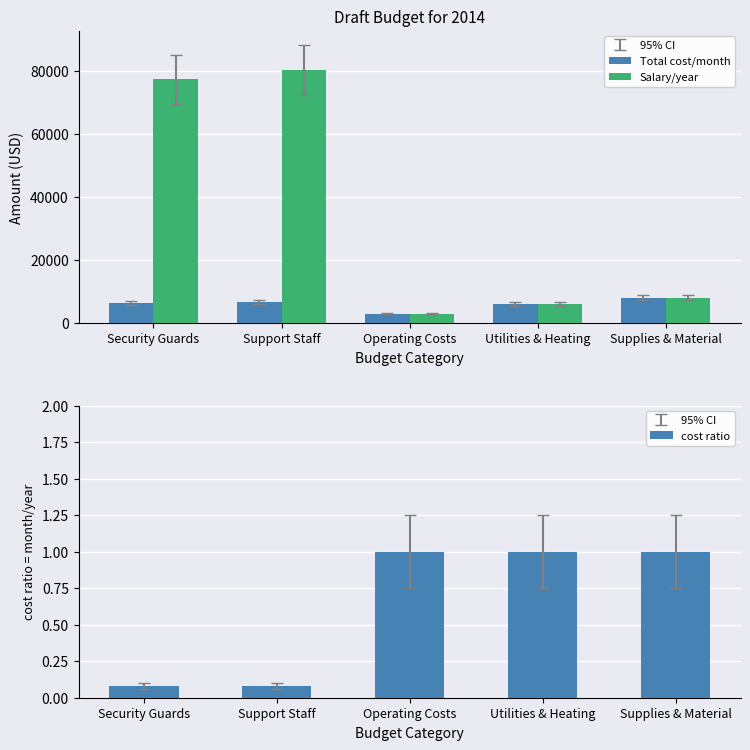

List the labels in order of cost ratio value, largest first.

Operating Costs, Utilities & Heating, Supplies & Material, Support Staff, Security Guards